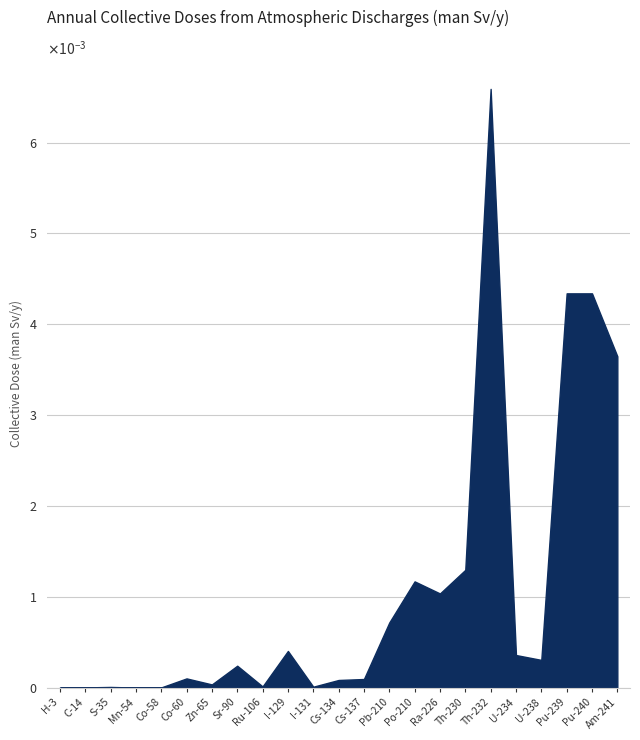

Does the chart display data point markers on the line(s)?

No